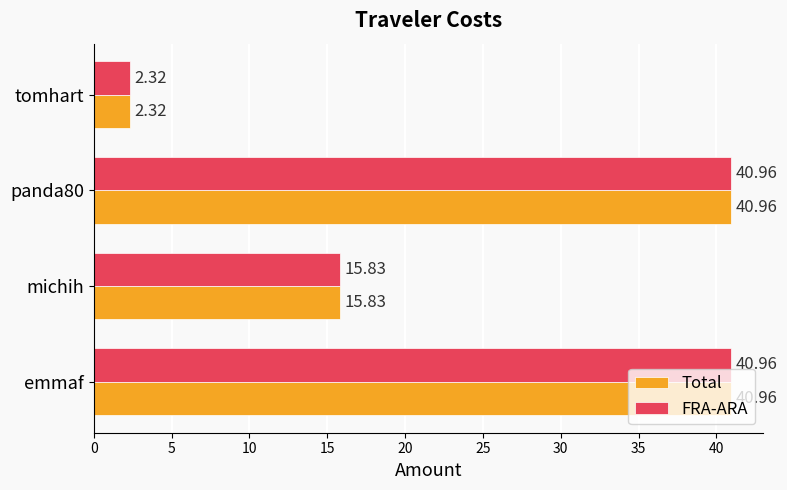

What are all the series names shown in the legend?

Total, FRA-ARA